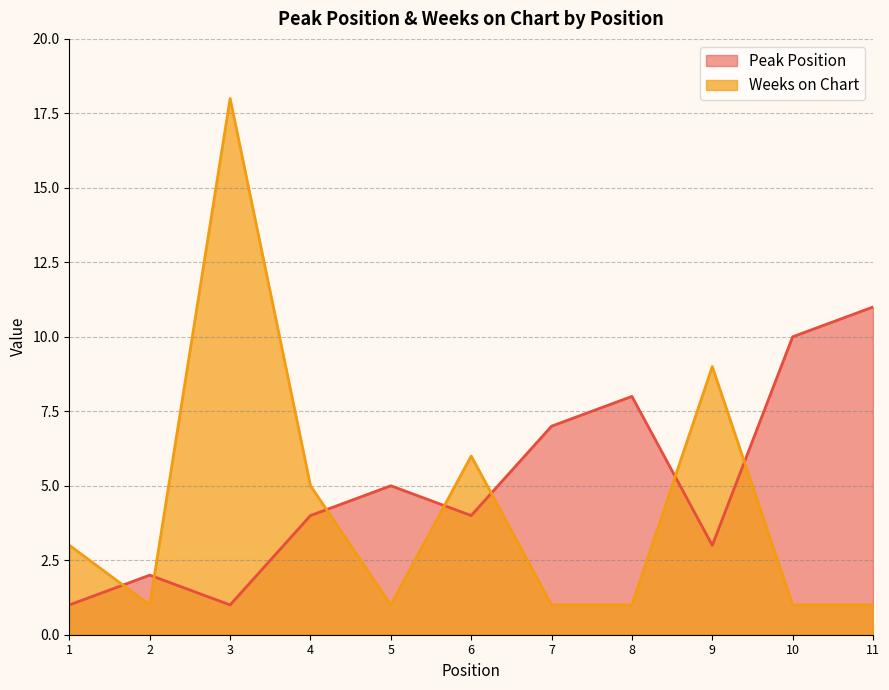

What is the value of the Weeks on Chart point at the 3rd from the left?

18